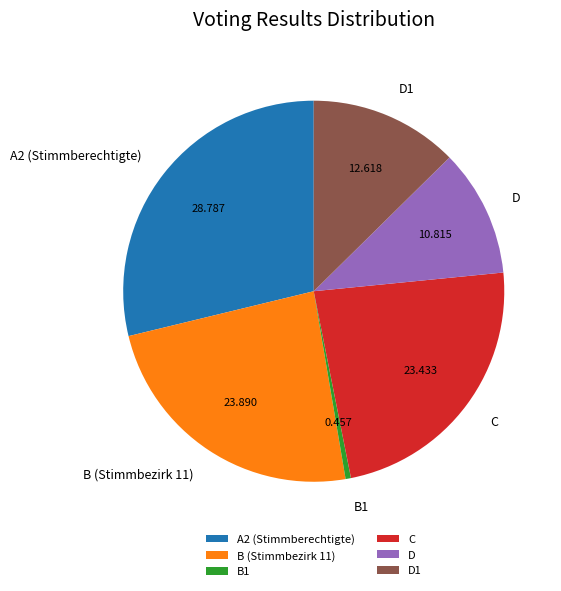

Combined, do D and C account for over 50%?

No